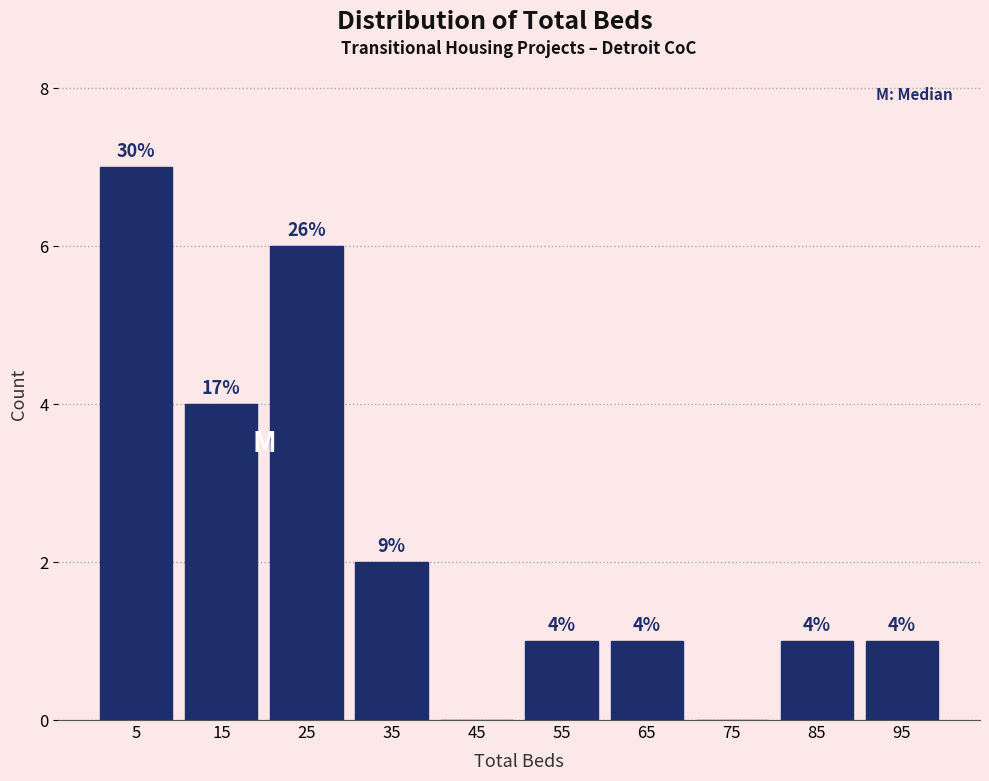

Which range on the x-axis has the tallest bar?

0 to 10